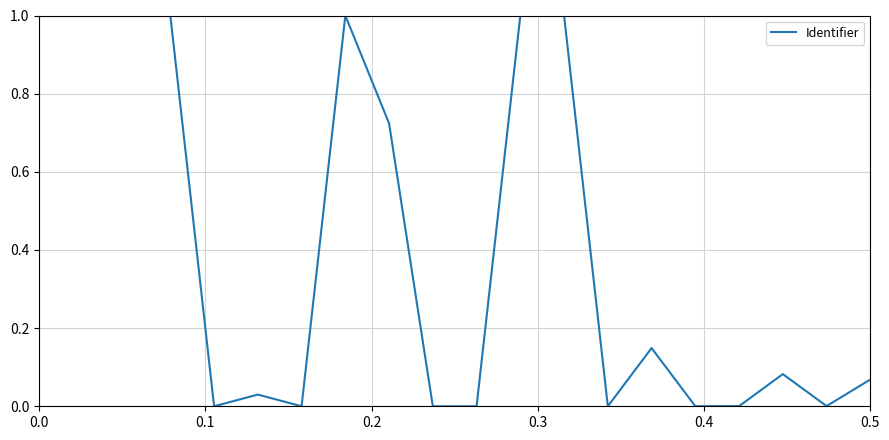

Does the chart display data point markers on the line(s)?

No